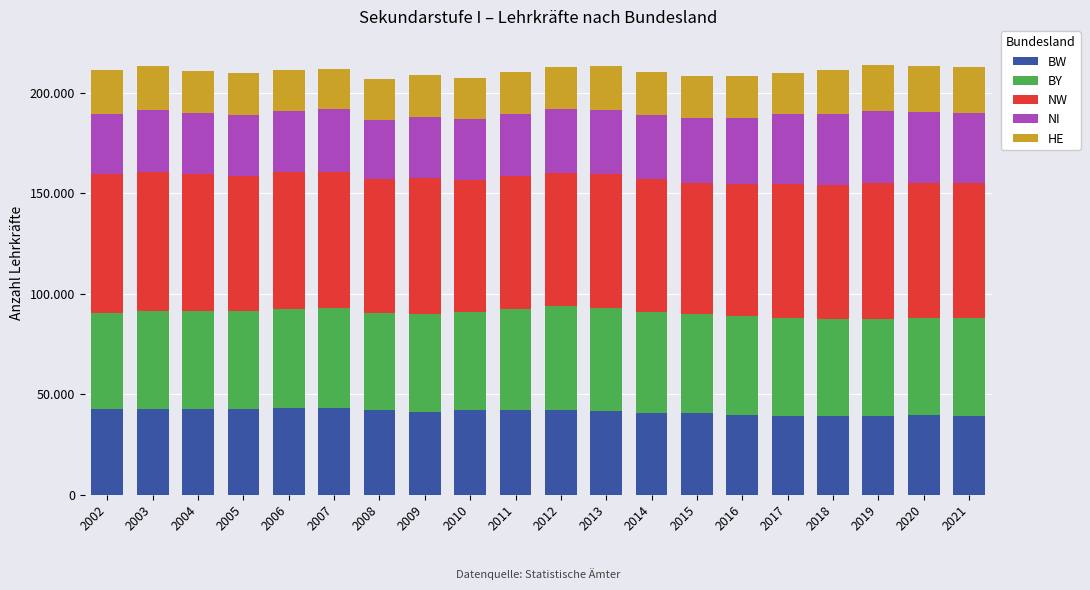

Does the chart contain stacked bars?

Yes